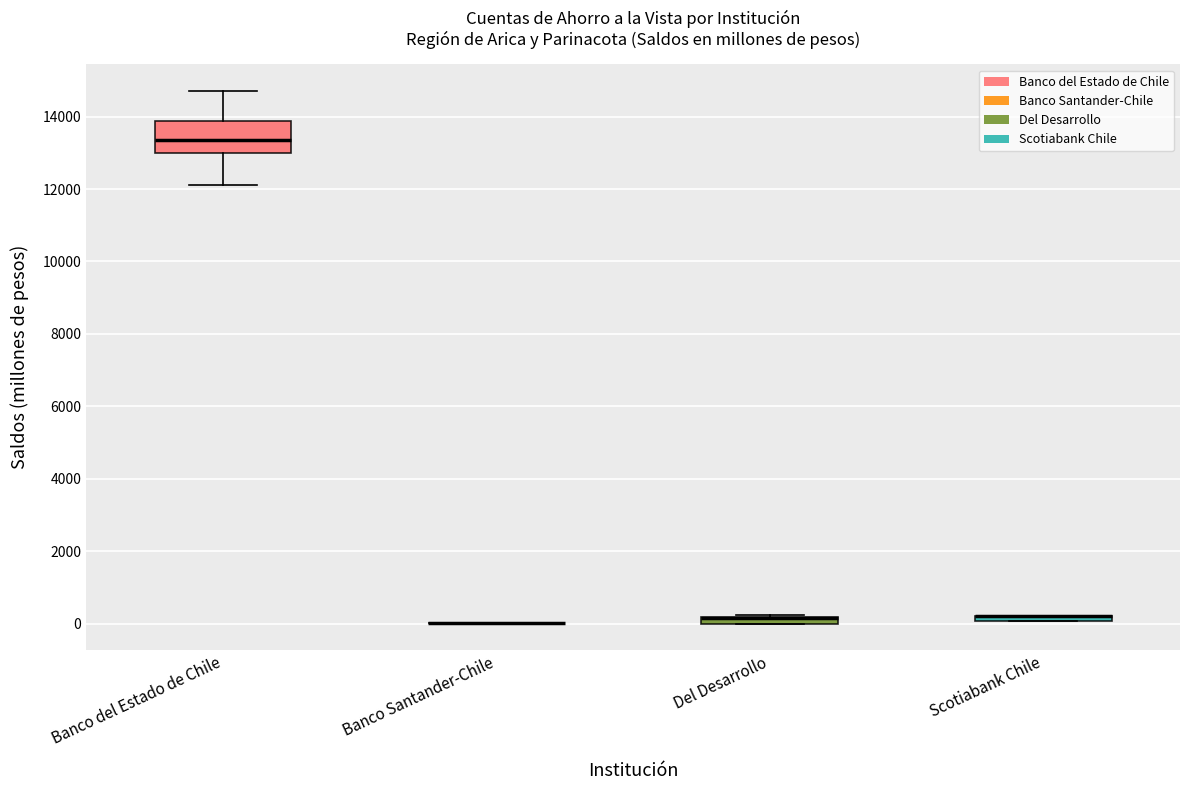

Which box is the tallest, from its lower edge to its upper edge?

Banco del Estado de Chile